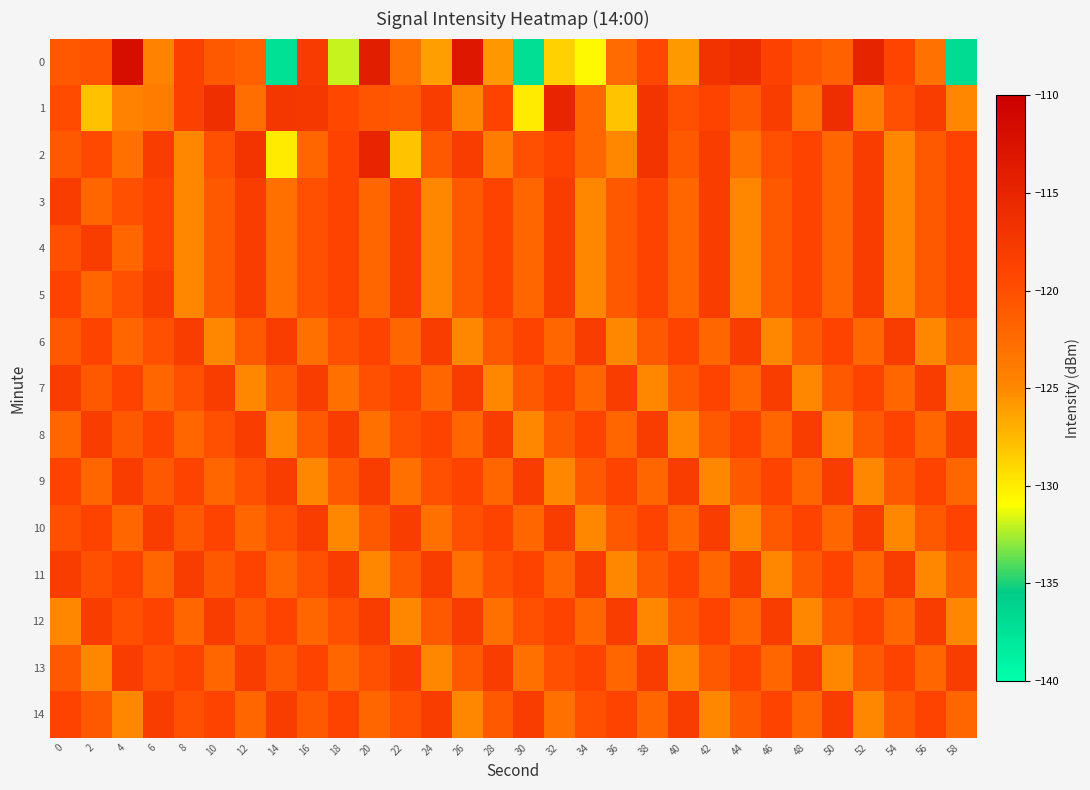

Reading left to right, extract all data points from this chart.

0: 0=-120.9	2=-120.4	4=-111.9	6=-124.5	8=-118.5	10=-120.9	12=-121.6	14=-137.4	16=-117.9	18=-132.0	20=-114.0	22=-123.0	24=-126.2	26=-113.2	28=-125.7	30=-137.2	32=-128.7	34=-130.7	36=-122.5	38=-119.3	40=-125.9	42=-116.9	44=-115.9	46=-118.7	48=-120.5	50=-121.5	52=-114.9	54=-119.1	56=-123.0	58=-136.9
1: 0=-119.7	2=-127.9	4=-124.5	6=-124.0	8=-118.6	10=-116.3	12=-122.7	14=-117.1	16=-117.3	18=-119.3	20=-120.5	22=-121.0	24=-118.0	26=-125.0	28=-119.0	30=-130.0	32=-115.0	34=-122.0	36=-128.0	38=-117.0	40=-120.0	42=-119.0	44=-121.0	46=-118.0	48=-123.0	50=-116.0	52=-124.0	54=-120.0	56=-118.0	58=-125.0
2: 0=-121.0	2=-119.5	4=-123.0	6=-118.0	8=-125.0	10=-120.0	12=-117.0	14=-130.0	16=-122.0	18=-119.0	20=-115.0	22=-128.0	24=-121.0	26=-118.0	28=-124.0	30=-120.0	32=-119.0	34=-122.0	36=-125.0	38=-117.0	40=-121.0	42=-118.0	44=-123.0	46=-120.0	48=-119.0	50=-122.0	52=-118.0	54=-125.0	56=-121.0	58=-119.0
3: 0=-118.0	2=-122.0	4=-120.0	6=-119.0	8=-125.0	10=-121.0	12=-118.0	14=-123.0	16=-120.0	18=-119.0	20=-122.0	22=-118.0	24=-125.0	26=-121.0	28=-119.0	30=-122.0	32=-118.0	34=-125.0	36=-121.0	38=-119.0	40=-122.0	42=-118.0	44=-125.0	46=-121.0	48=-119.0	50=-122.0	52=-118.0	54=-125.0	56=-121.0	58=-119.0
4: 0=-120.0	2=-118.0	4=-122.0	6=-119.0	8=-125.0	10=-121.0	12=-118.0	14=-123.0	16=-120.0	18=-119.0	20=-122.0	22=-118.0	24=-125.0	26=-121.0	28=-119.0	30=-122.0	32=-118.0	34=-125.0	36=-121.0	38=-119.0	40=-122.0	42=-118.0	44=-125.0	46=-121.0	48=-119.0	50=-122.0	52=-118.0	54=-125.0	56=-121.0	58=-119.0
5: 0=-119.0	2=-122.0	4=-120.0	6=-118.0	8=-125.0	10=-121.0	12=-118.0	14=-123.0	16=-120.0	18=-119.0	20=-122.0	22=-118.0	24=-125.0	26=-121.0	28=-119.0	30=-122.0	32=-118.0	34=-125.0	36=-121.0	38=-119.0	40=-122.0	42=-118.0	44=-125.0	46=-121.0	48=-119.0	50=-122.0	52=-118.0	54=-125.0	56=-121.0	58=-119.0
6: 0=-121.0	2=-119.0	4=-122.0	6=-120.0	8=-118.0	10=-125.0	12=-121.0	14=-118.0	16=-123.0	18=-120.0	20=-119.0	22=-122.0	24=-118.0	26=-125.0	28=-121.0	30=-119.0	32=-122.0	34=-118.0	36=-125.0	38=-121.0	40=-119.0	42=-122.0	44=-118.0	46=-125.0	48=-121.0	50=-119.0	52=-122.0	54=-118.0	56=-125.0	58=-121.0
7: 0=-118.0	2=-121.0	4=-119.0	6=-122.0	8=-120.0	10=-118.0	12=-125.0	14=-121.0	16=-118.0	18=-123.0	20=-120.0	22=-119.0	24=-122.0	26=-118.0	28=-125.0	30=-121.0	32=-119.0	34=-122.0	36=-118.0	38=-125.0	40=-121.0	42=-119.0	44=-122.0	46=-118.0	48=-125.0	50=-121.0	52=-119.0	54=-122.0	56=-118.0	58=-125.0
8: 0=-122.0	2=-118.0	4=-121.0	6=-119.0	8=-122.0	10=-120.0	12=-118.0	14=-125.0	16=-121.0	18=-118.0	20=-123.0	22=-120.0	24=-119.0	26=-122.0	28=-118.0	30=-125.0	32=-121.0	34=-119.0	36=-122.0	38=-118.0	40=-125.0	42=-121.0	44=-119.0	46=-122.0	48=-118.0	50=-125.0	52=-121.0	54=-119.0	56=-122.0	58=-118.0
9: 0=-119.0	2=-122.0	4=-118.0	6=-121.0	8=-119.0	10=-122.0	12=-120.0	14=-118.0	16=-125.0	18=-121.0	20=-118.0	22=-123.0	24=-120.0	26=-119.0	28=-122.0	30=-118.0	32=-125.0	34=-121.0	36=-119.0	38=-122.0	40=-118.0	42=-125.0	44=-121.0	46=-119.0	48=-122.0	50=-118.0	52=-125.0	54=-121.0	56=-119.0	58=-122.0
10: 0=-120.0	2=-119.0	4=-122.0	6=-118.0	8=-121.0	10=-119.0	12=-122.0	14=-120.0	16=-118.0	18=-125.0	20=-121.0	22=-118.0	24=-123.0	26=-120.0	28=-119.0	30=-122.0	32=-118.0	34=-125.0	36=-121.0	38=-119.0	40=-122.0	42=-118.0	44=-125.0	46=-121.0	48=-119.0	50=-122.0	52=-118.0	54=-125.0	56=-121.0	58=-119.0
11: 0=-118.0	2=-120.0	4=-119.0	6=-122.0	8=-118.0	10=-121.0	12=-119.0	14=-122.0	16=-120.0	18=-118.0	20=-125.0	22=-121.0	24=-118.0	26=-123.0	28=-120.0	30=-119.0	32=-122.0	34=-118.0	36=-125.0	38=-121.0	40=-119.0	42=-122.0	44=-118.0	46=-125.0	48=-121.0	50=-119.0	52=-122.0	54=-118.0	56=-125.0	58=-121.0
12: 0=-125.0	2=-118.0	4=-120.0	6=-119.0	8=-122.0	10=-118.0	12=-121.0	14=-119.0	16=-122.0	18=-120.0	20=-118.0	22=-125.0	24=-121.0	26=-118.0	28=-123.0	30=-120.0	32=-119.0	34=-122.0	36=-118.0	38=-125.0	40=-121.0	42=-119.0	44=-122.0	46=-118.0	48=-125.0	50=-121.0	52=-119.0	54=-122.0	56=-118.0	58=-125.0
13: 0=-121.0	2=-125.0	4=-118.0	6=-120.0	8=-119.0	10=-122.0	12=-118.0	14=-121.0	16=-119.0	18=-122.0	20=-120.0	22=-118.0	24=-125.0	26=-121.0	28=-118.0	30=-123.0	32=-120.0	34=-119.0	36=-122.0	38=-118.0	40=-125.0	42=-121.0	44=-119.0	46=-122.0	48=-118.0	50=-125.0	52=-121.0	54=-119.0	56=-122.0	58=-118.0
14: 0=-119.0	2=-121.0	4=-125.0	6=-118.0	8=-120.0	10=-119.0	12=-122.0	14=-118.0	16=-121.0	18=-119.0	20=-122.0	22=-120.0	24=-118.0	26=-125.0	28=-121.0	30=-118.0	32=-123.0	34=-120.0	36=-119.0	38=-122.0	40=-118.0	42=-125.0	44=-121.0	46=-119.0	48=-122.0	50=-118.0	52=-125.0	54=-121.0	56=-119.0	58=-122.0